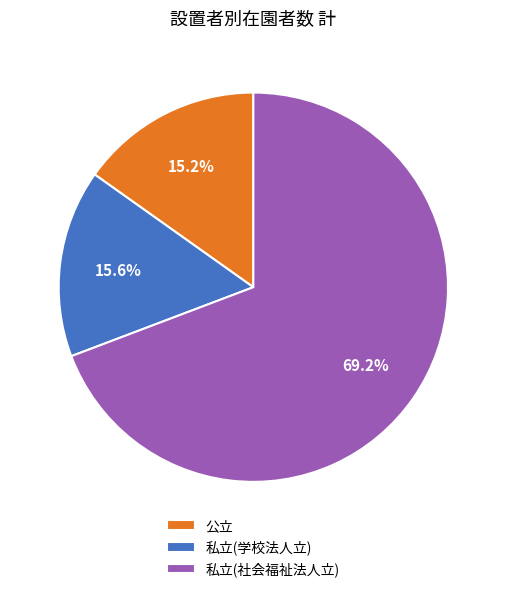

Which slice represents more than half of the pie?

私立(社会福祉法人立)